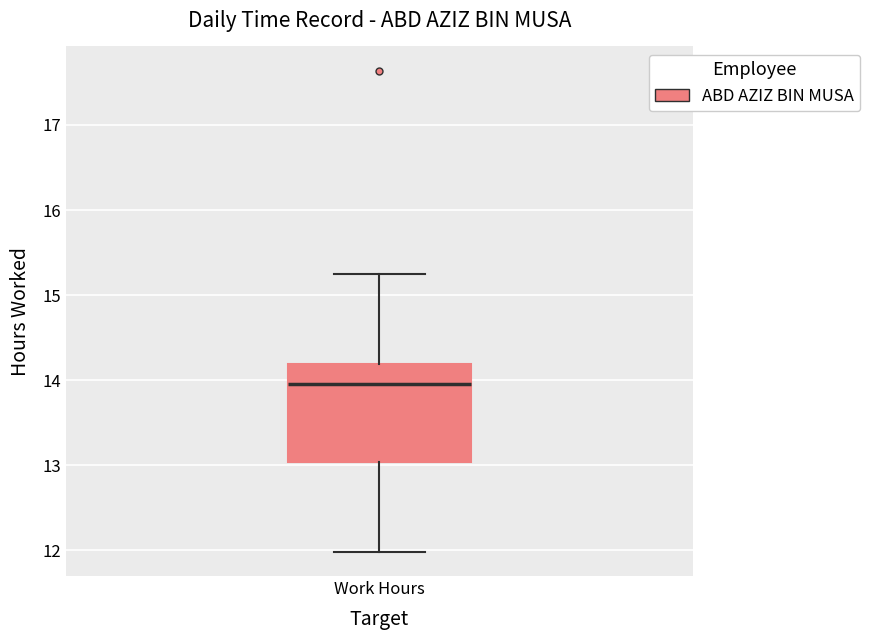

Read this box plot against the y-axis: the position of the median line, the range covered by the box, and the ends of both whiskers. The values are not printed on the chart, so give them approximately, as read against the axis.

median 14.0, box 13.0 to 14.2, whiskers 12.0 to 15.3